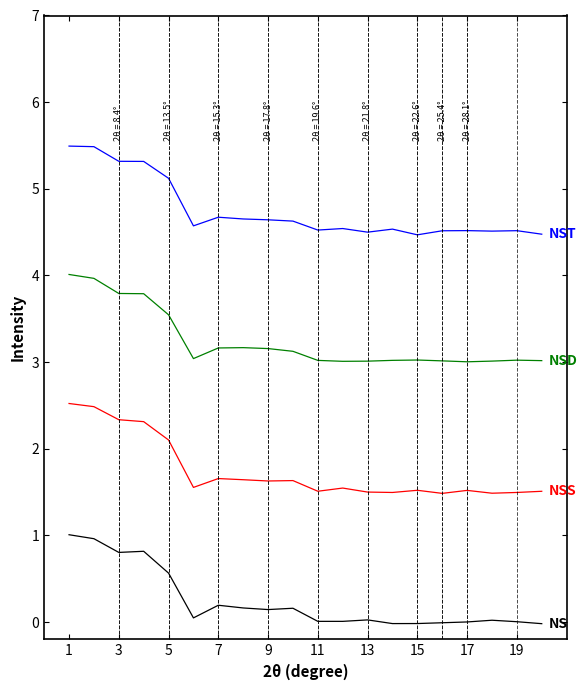

What is the greatest value displayed?

5.5